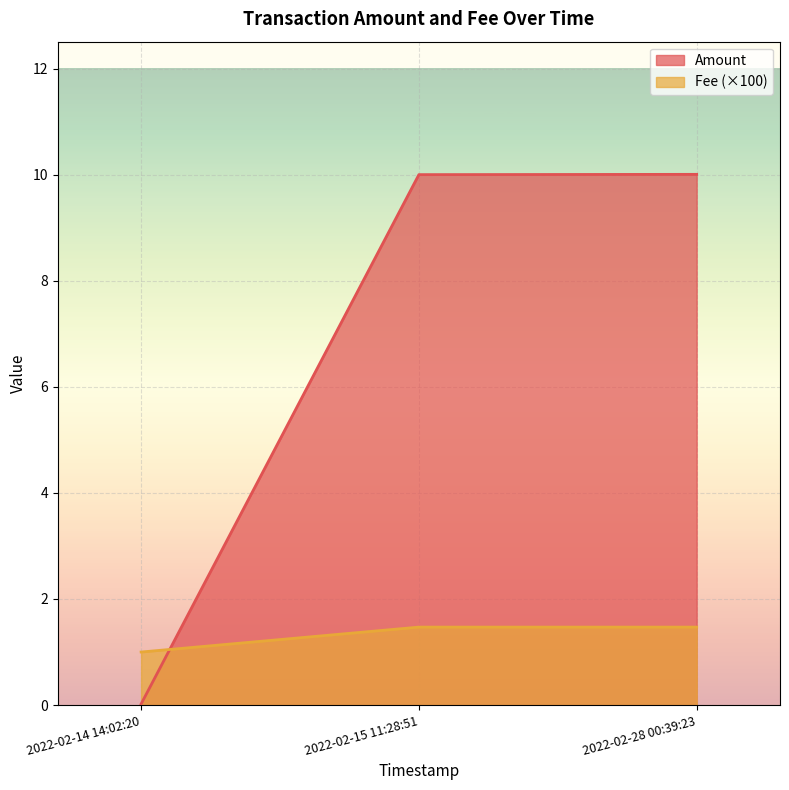

How many lines are shown in the chart?

2